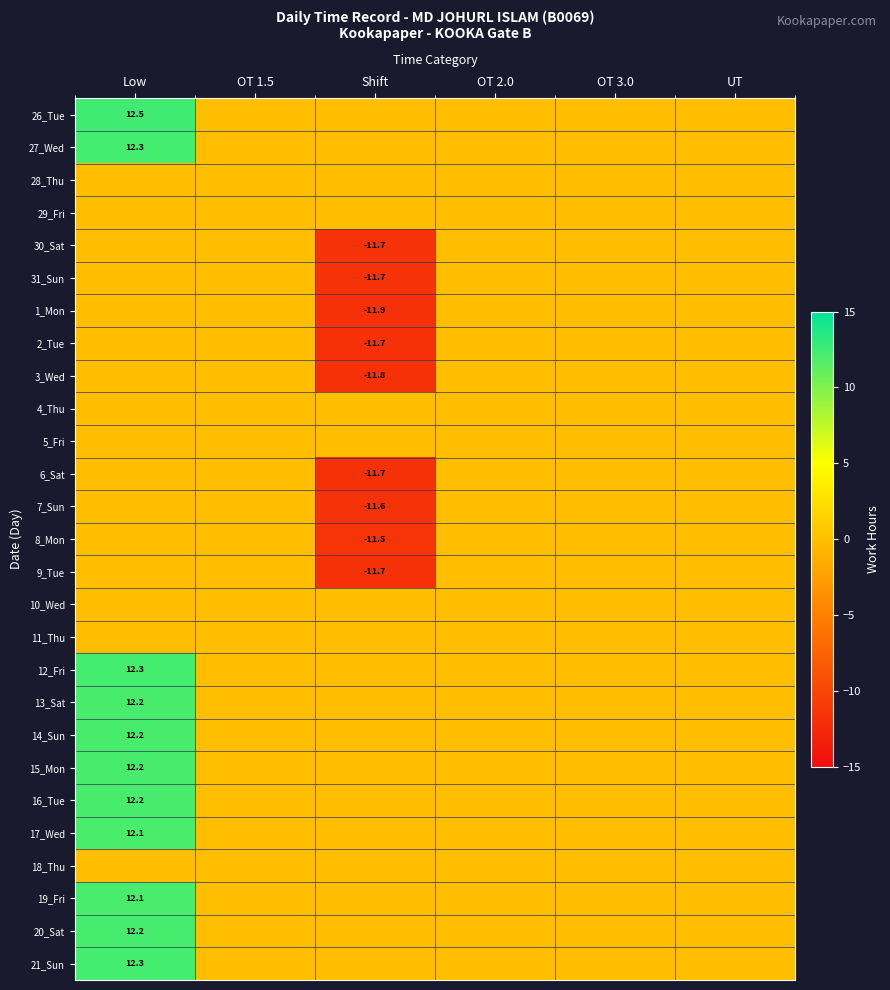

True or false: 27_Wed has a value of 12.3 at Low.

True